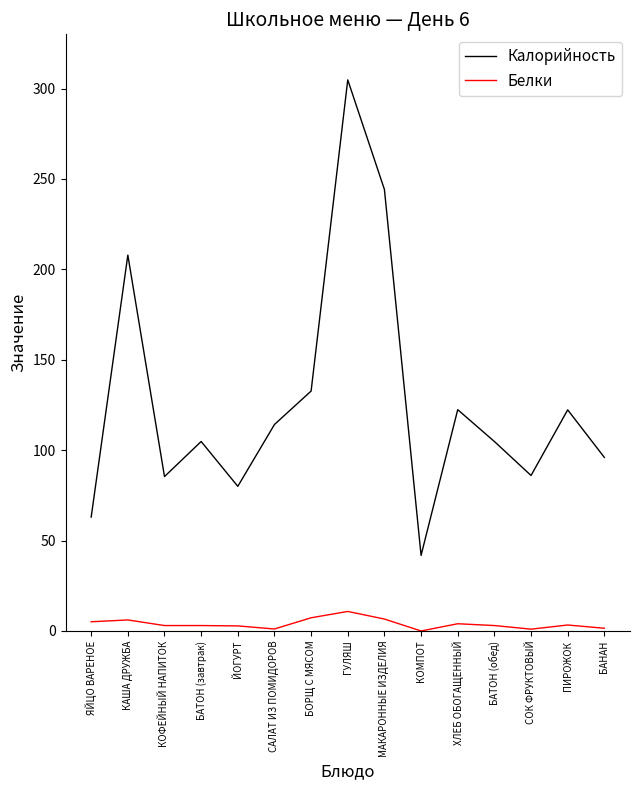

True or false: Белки and Калорийность cross at least once.

False